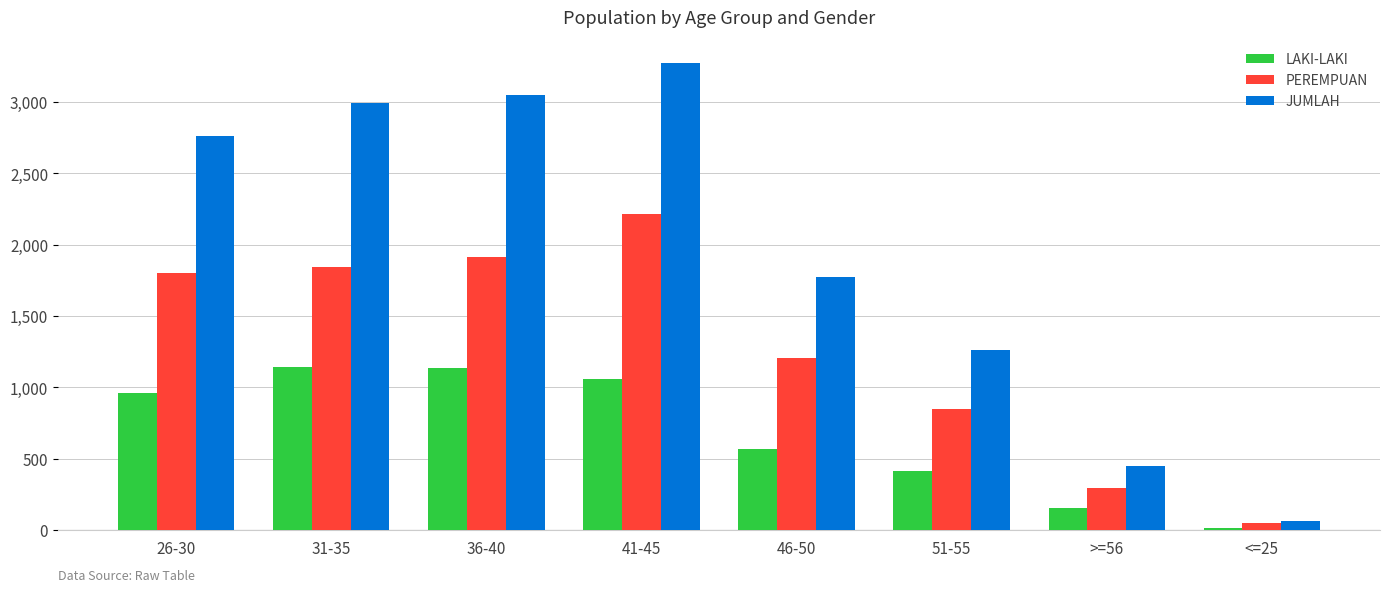

Which series has the widest spread of values?

JUMLAH